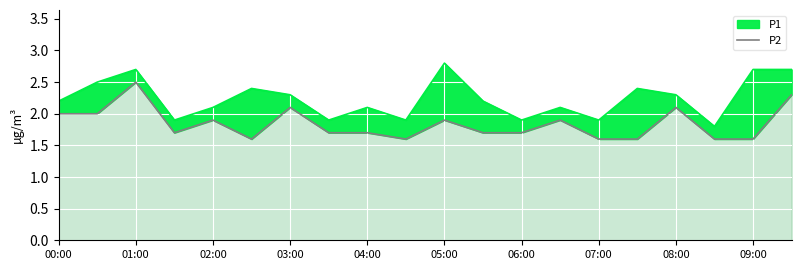

What is the smallest value displayed?

1.6